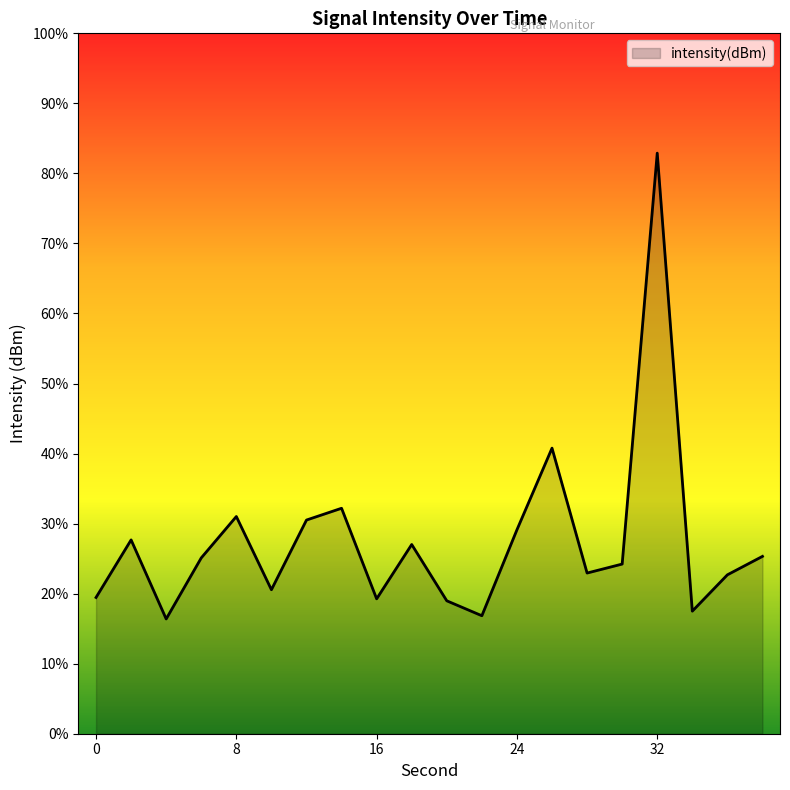

At which category does the data reach its first local valley?

4